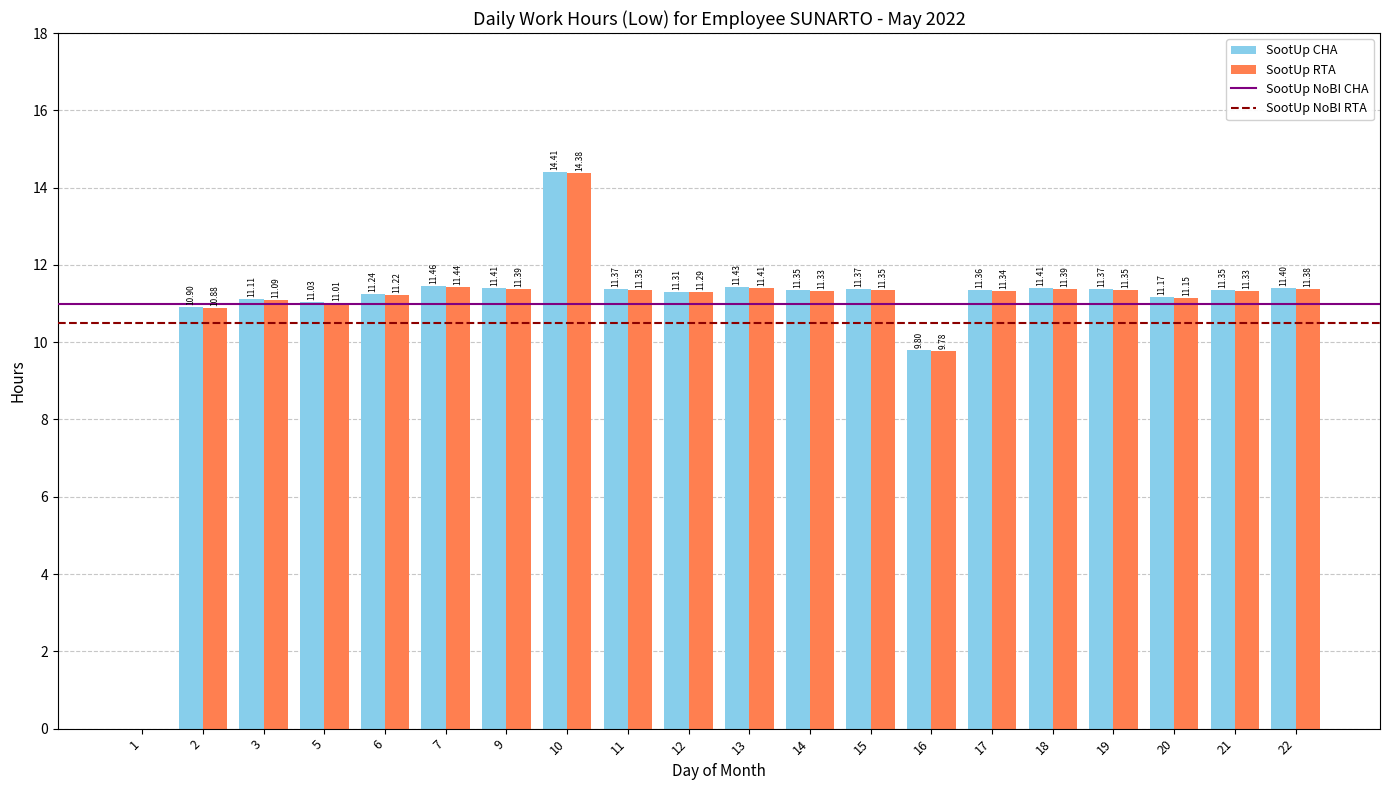

What is the sum of the SootUp CHA values at 7 and 17?

22.8